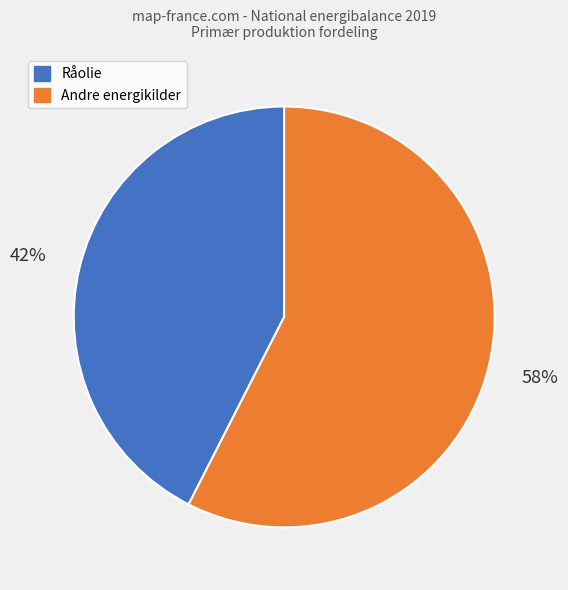

Is there a majority slice in this chart?

Yes